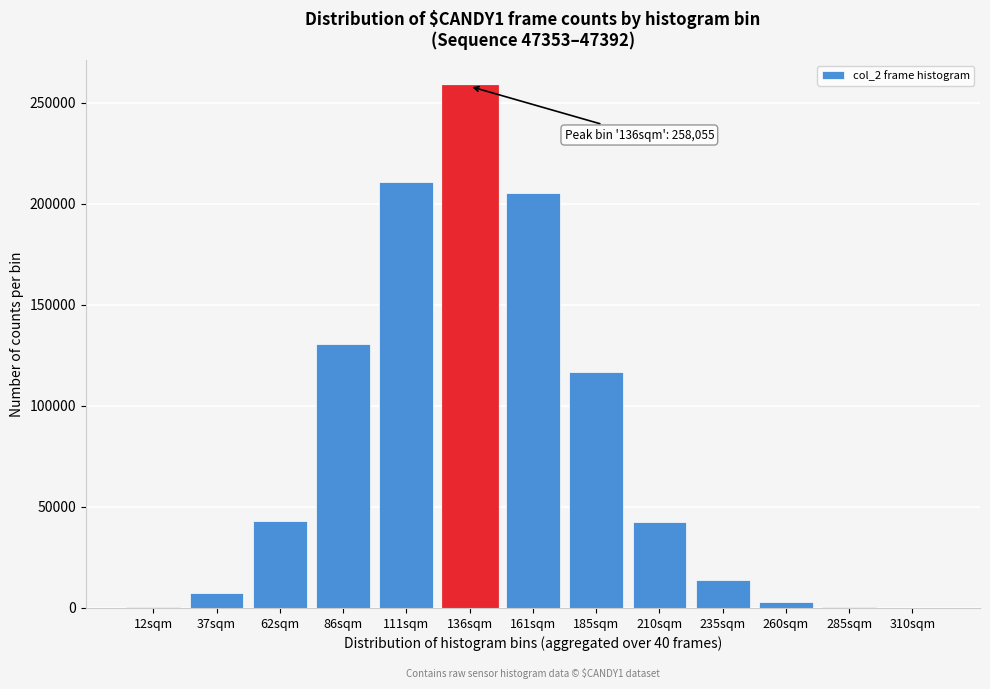

What is the maximum value shown in the chart?

258055